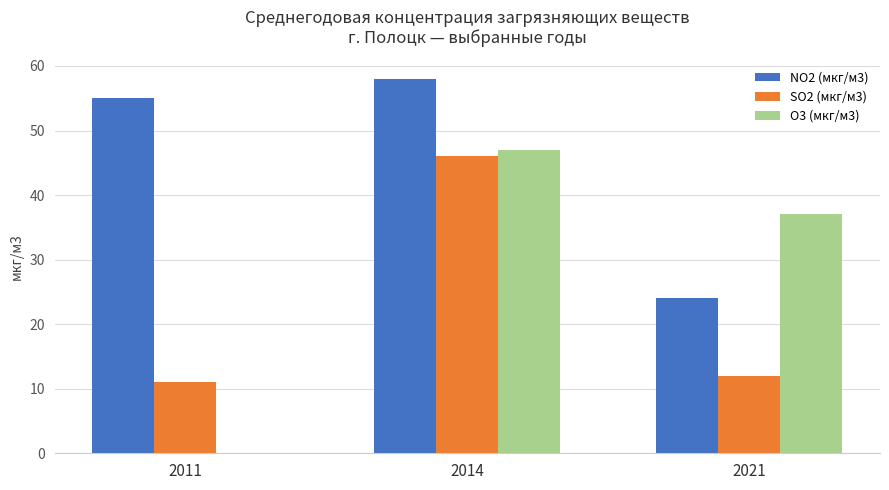

True or false: O3 (мкг/м3) has a value of 20 at 2014.

False